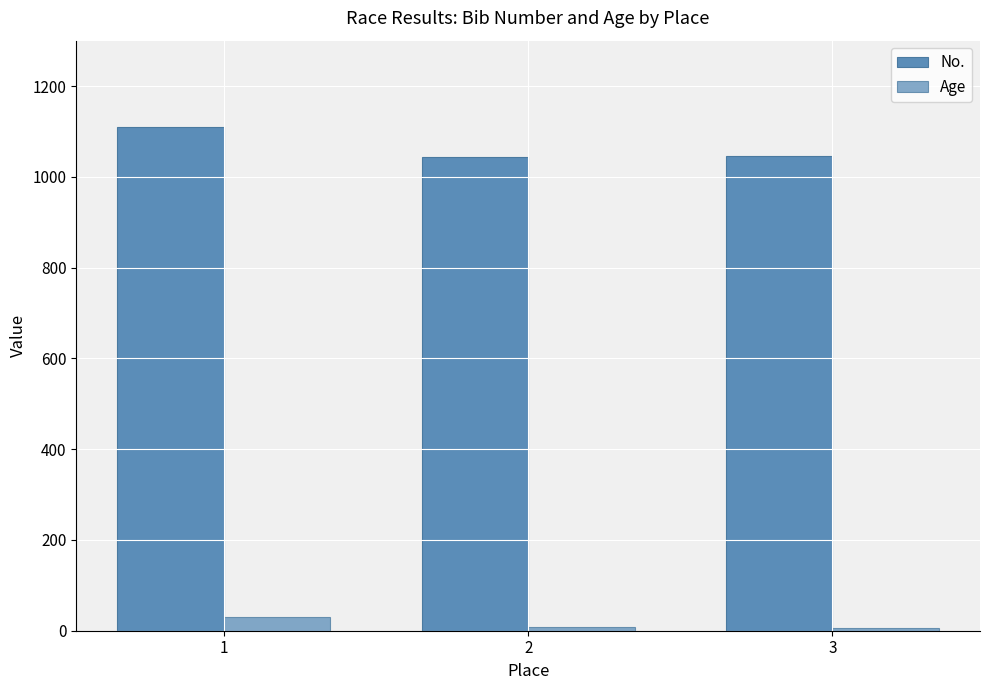

How many bars are there in total?

6